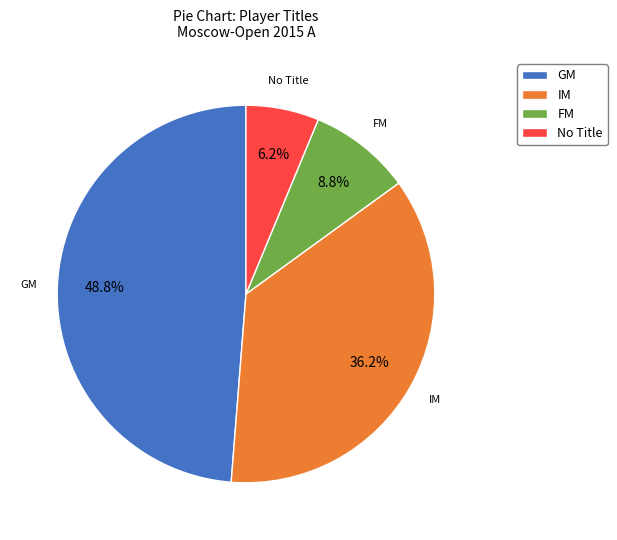

Rank the categories by value from lowest to highest.

No Title, FM, IM, GM